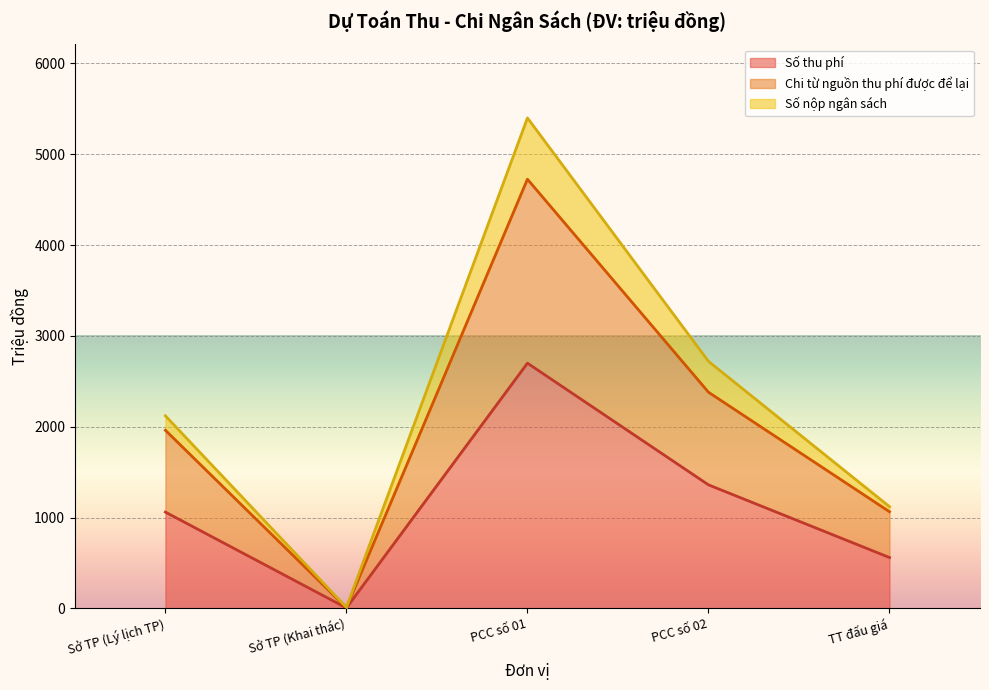

What is the total value across all series at Sở TP (Lý lịch TP)?

2120